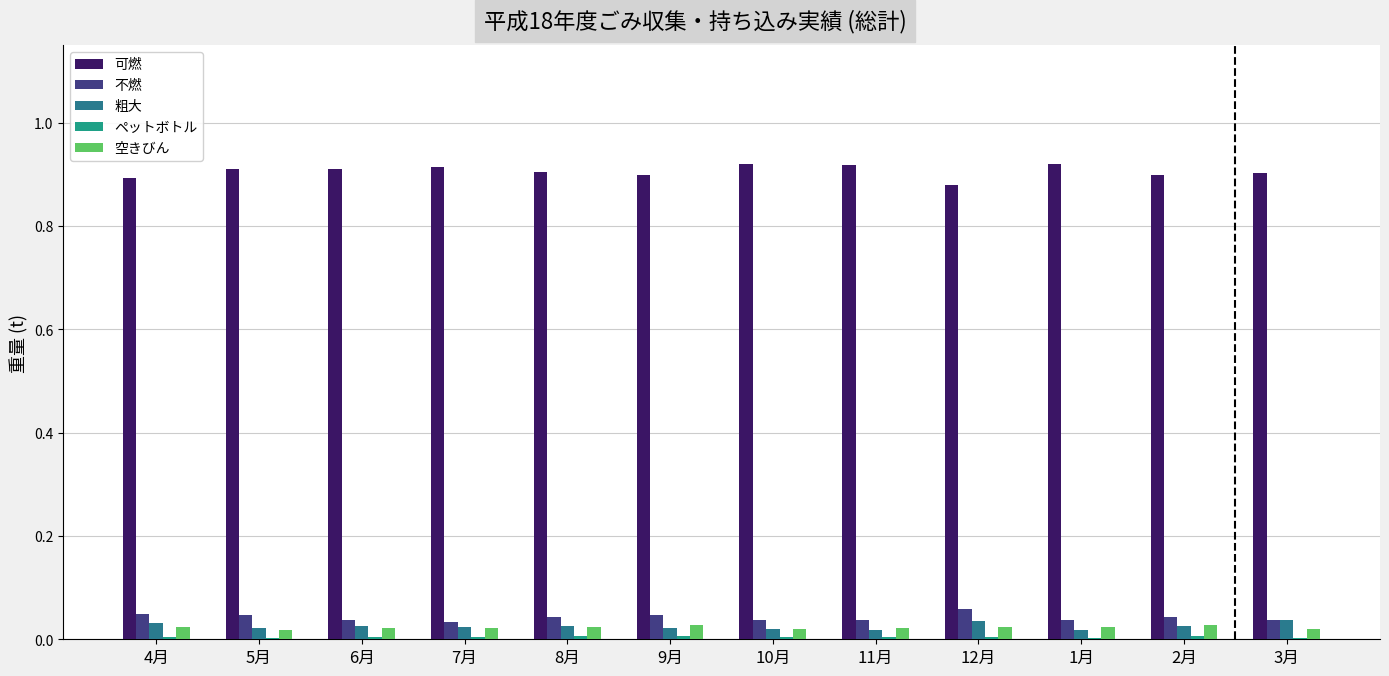

Count the number of categories in the chart.

12